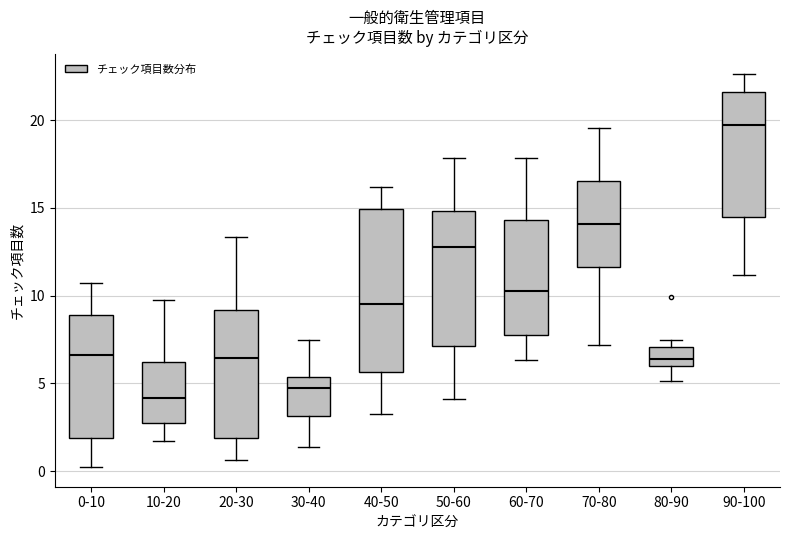

Where does the lower whisker of the box for 80-90 end on the y-axis? The values are not printed on the chart, so give them approximately, as read against the axis.

5.0